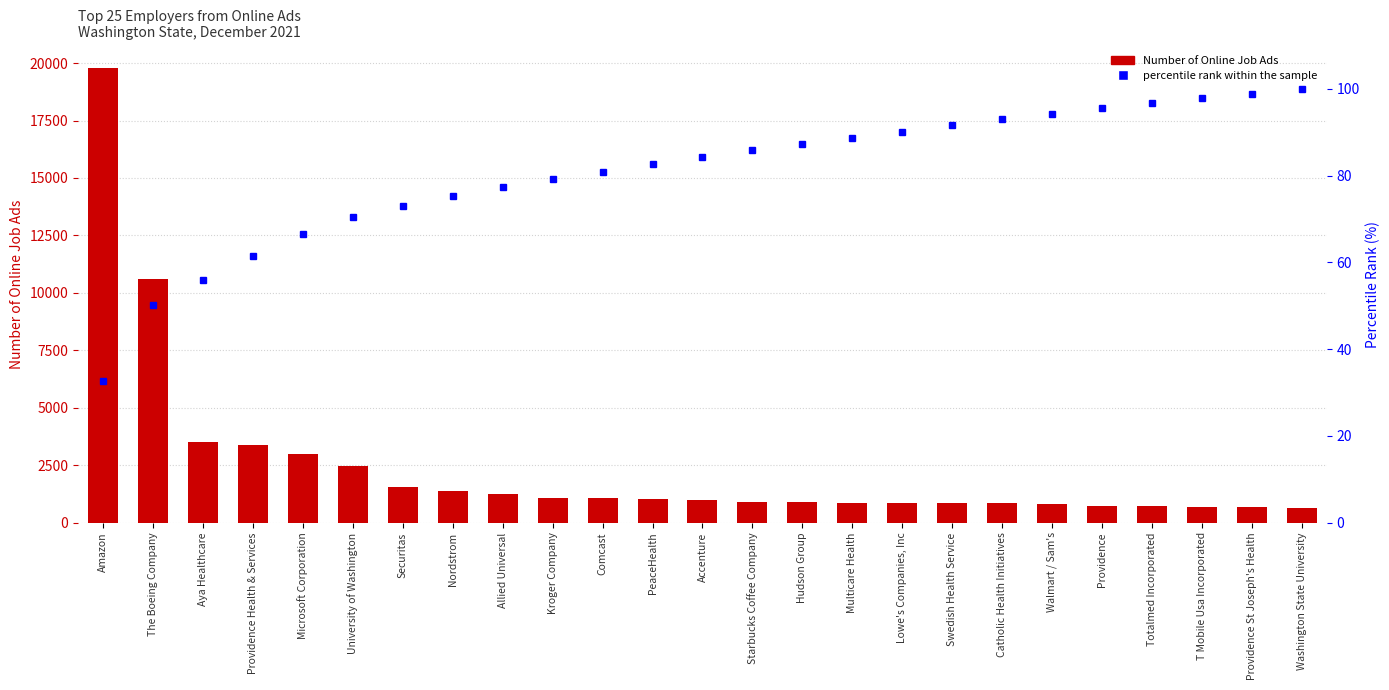

Which series changed the most between Allied Universal and Walmart / Sam's?

Number of Online Job Ads